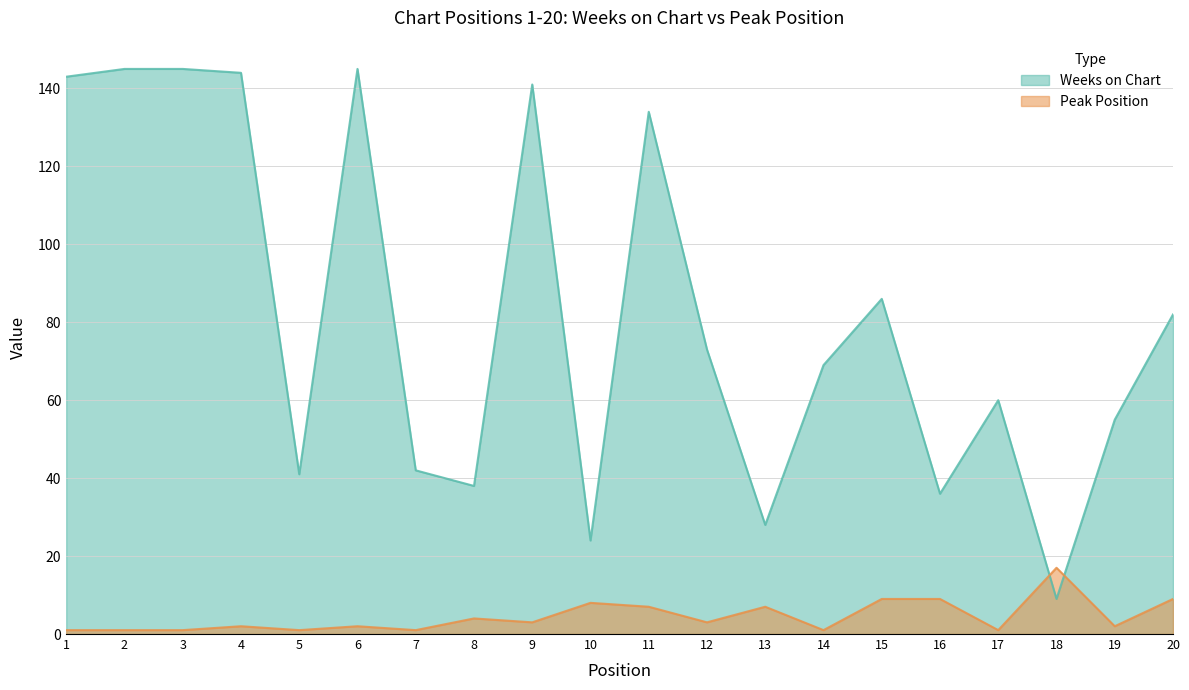

Rank the series by their maximum value, from lowest to highest.

Peak Position, Weeks on Chart